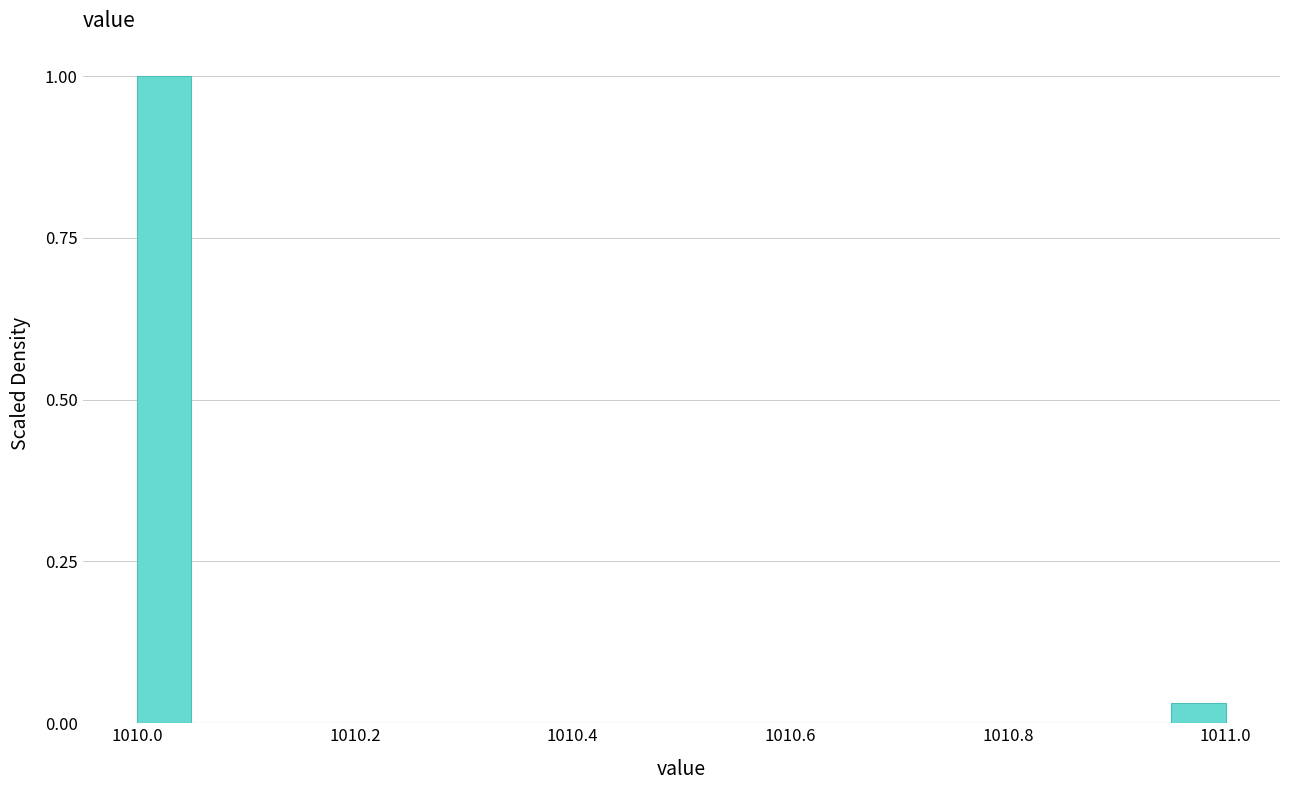

Read against the x-axis, roughly where is the centre of the tallest bar?

1010.02